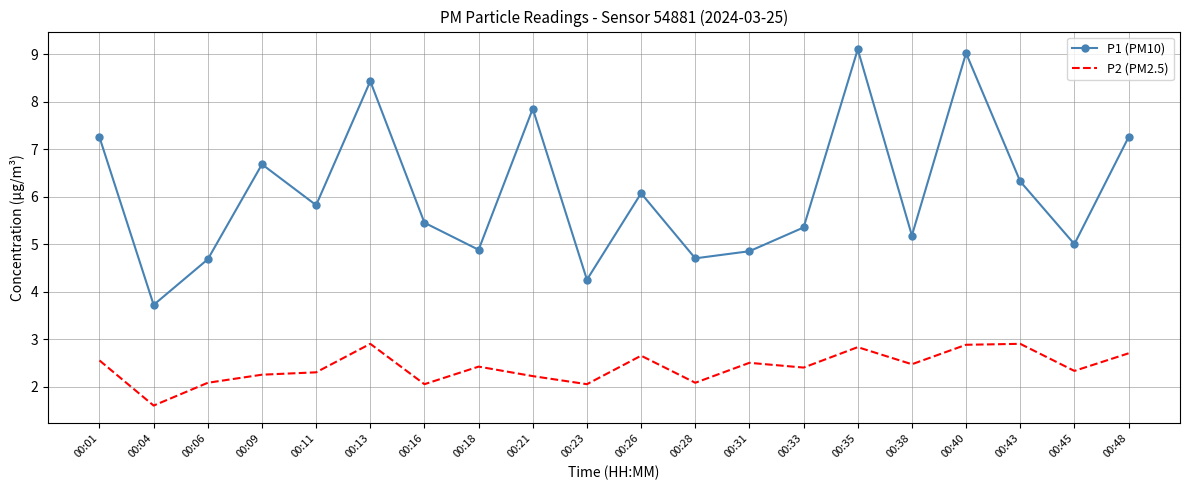

True or false: P2 (PM2.5) and P1 (PM10) cross at least once.

False